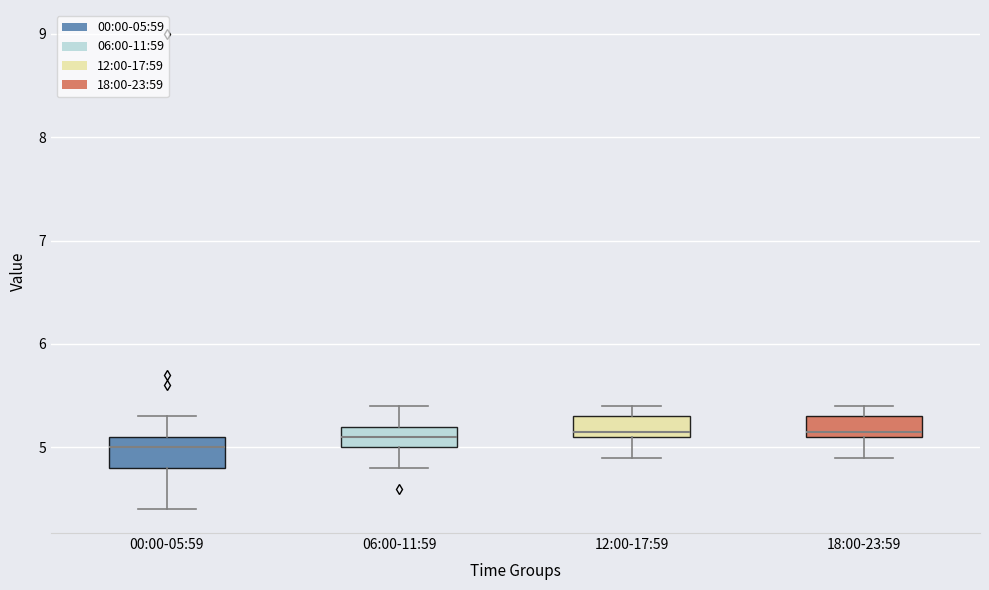

Reading left to right, transcribe this box plot: for each box, give where its median line is, the range the box spans, and where its two whiskers end, as read against the y-axis. The values are not printed on the chart, so give them approximately, as read against the axis.

00:00-05:59: median 5.0, box 4.8 to 5.1, whiskers 4.4 to 5.3
06:00-11:59: median 5.1, box 5.0 to 5.2, whiskers 4.8 to 5.4
12:00-17:59: median 5.2, box 5.1 to 5.3, whiskers 4.9 to 5.4
18:00-23:59: median 5.2, box 5.1 to 5.3, whiskers 4.9 to 5.4